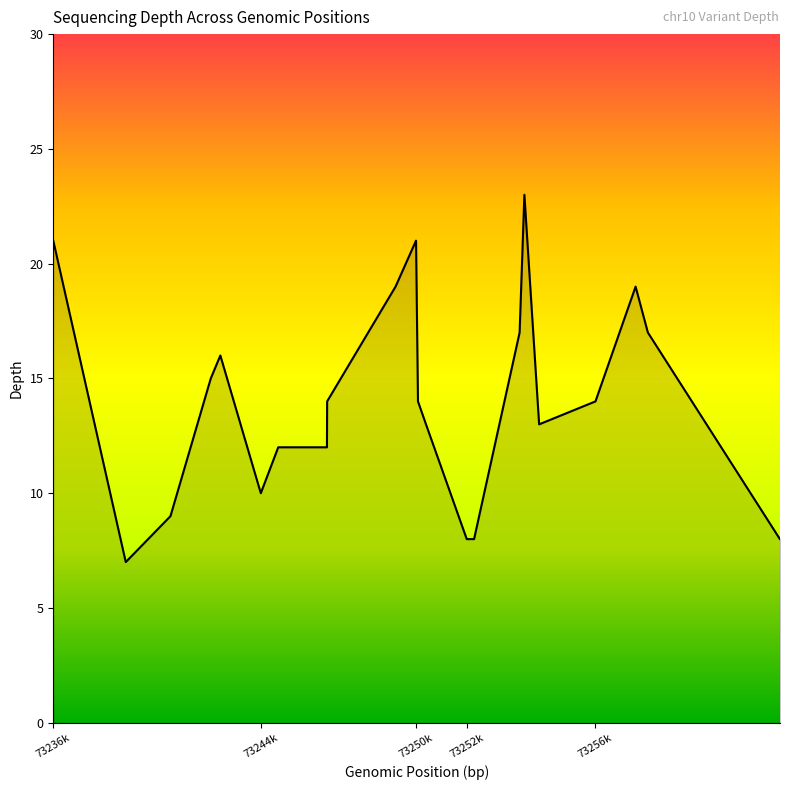

What is the smallest value displayed?

7